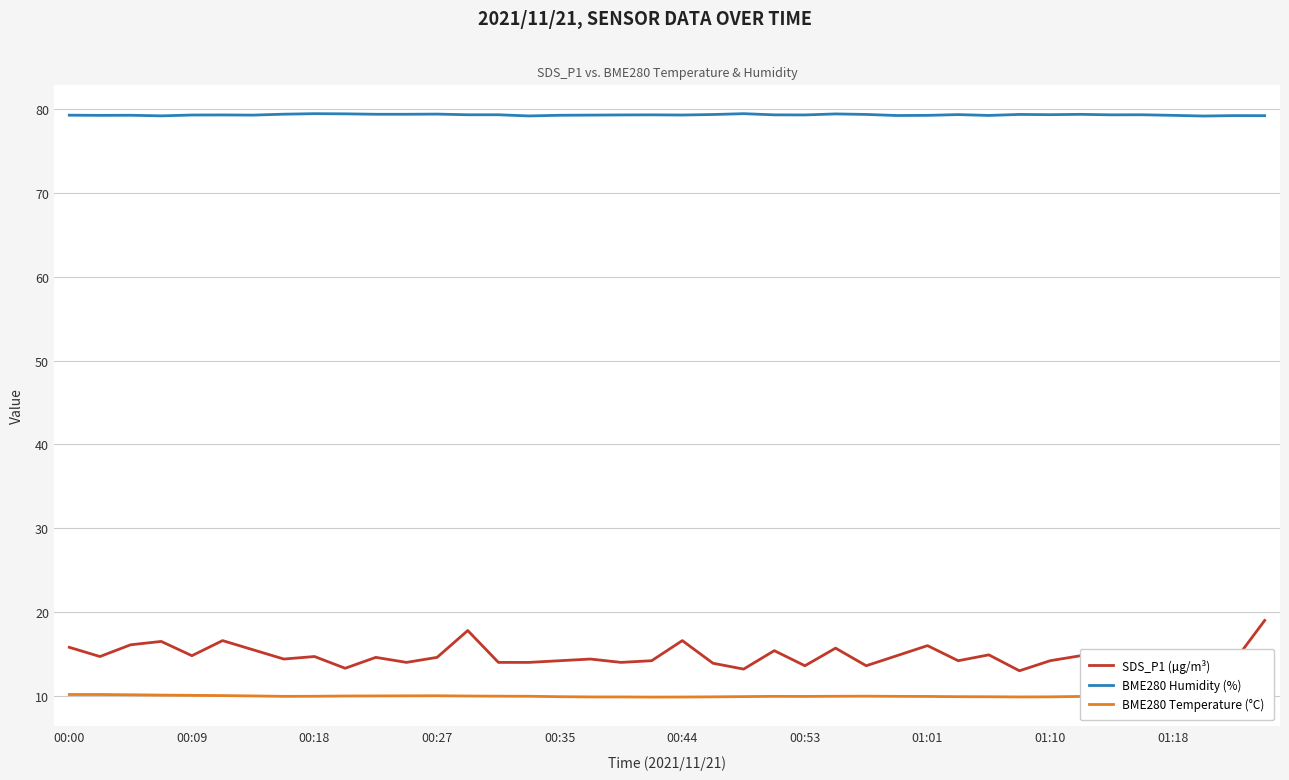

What is the difference between the maximum and minimum values in the SDS_P1 (µg/m³) series?

6.0